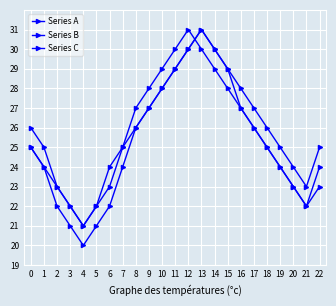

At which category does Series A reach its first local peak?

13